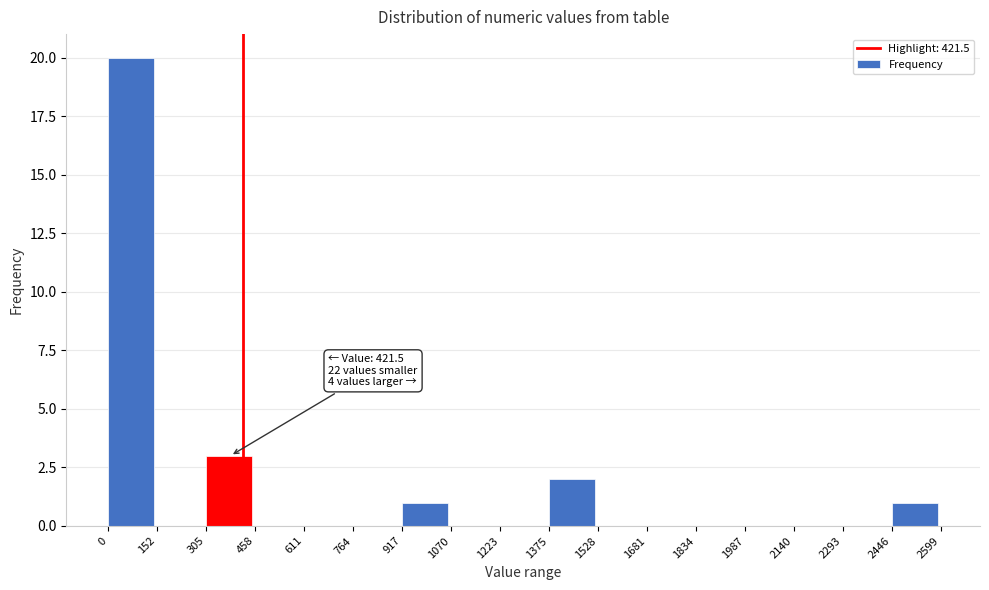

Over which range of the x-axis is the bar tallest?

0 to 152